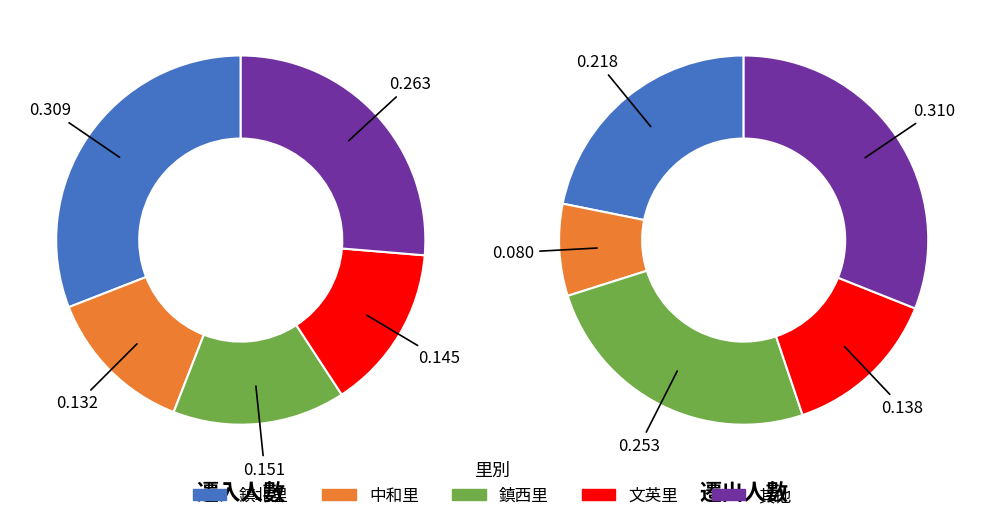

To the nearest percent, what portion does 文英里 represent?

14%